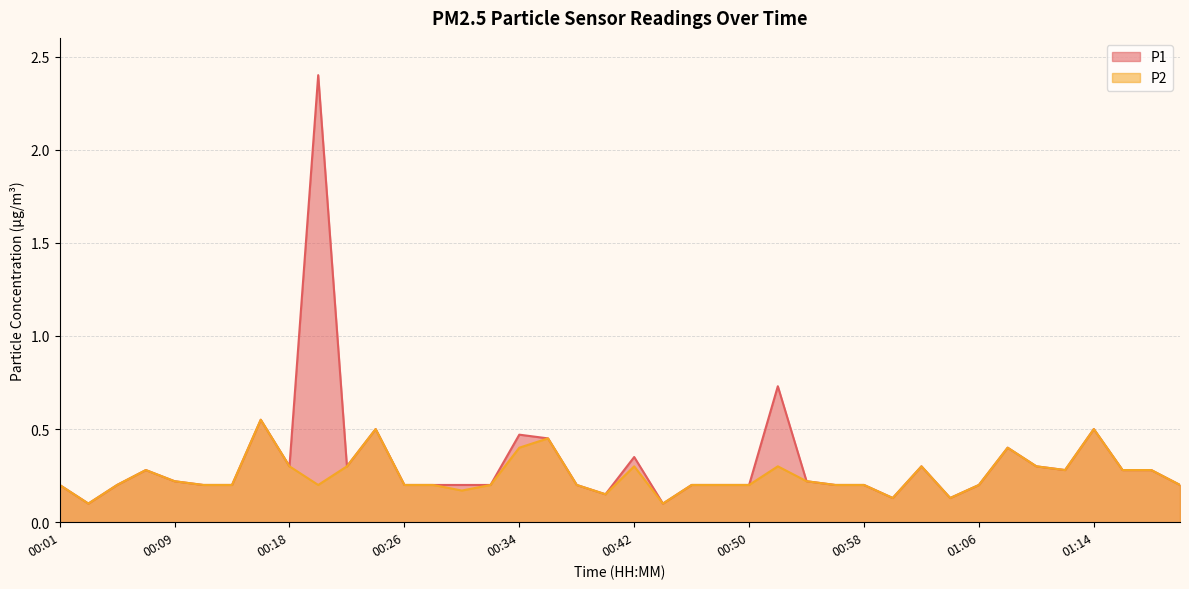

Does the chart have visible grid lines?

Yes